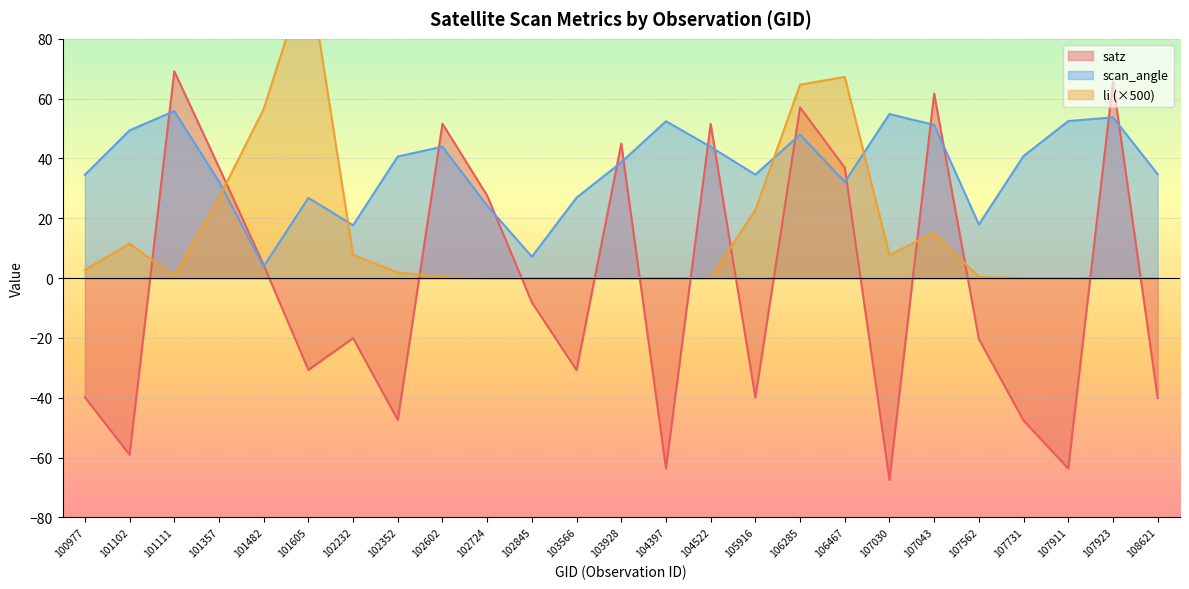

What is the difference between the scan_angle values at 107030 and 108621?

20.1